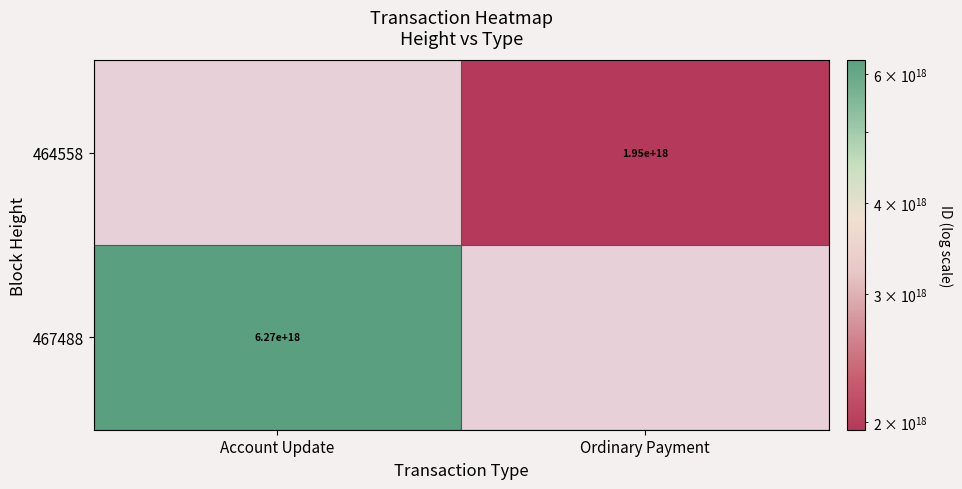

The value of 464558 at Ordinary Payment is 1950000000000000000. True or false?

True